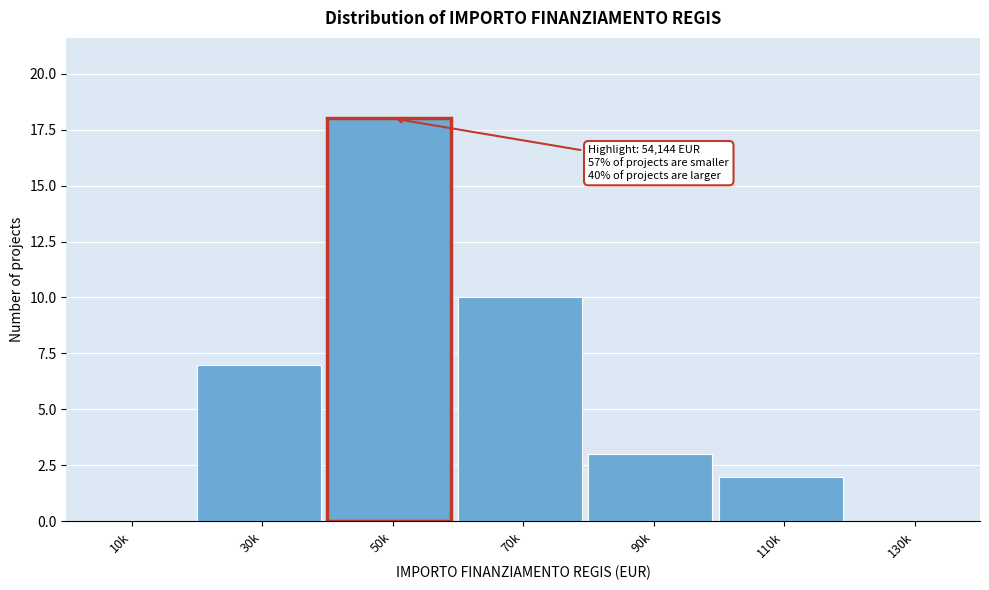

Reading right to left, list all the values displayed in this chart.

130k=0	110k=2	90k=3	70k=10	50k=18	30k=7	10k=0